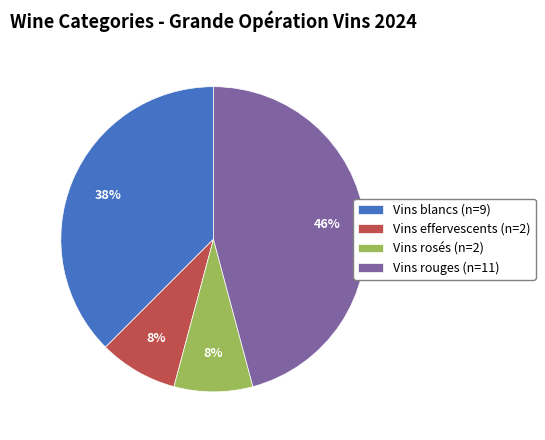

To the nearest percent, what is the average slice percentage?

25%